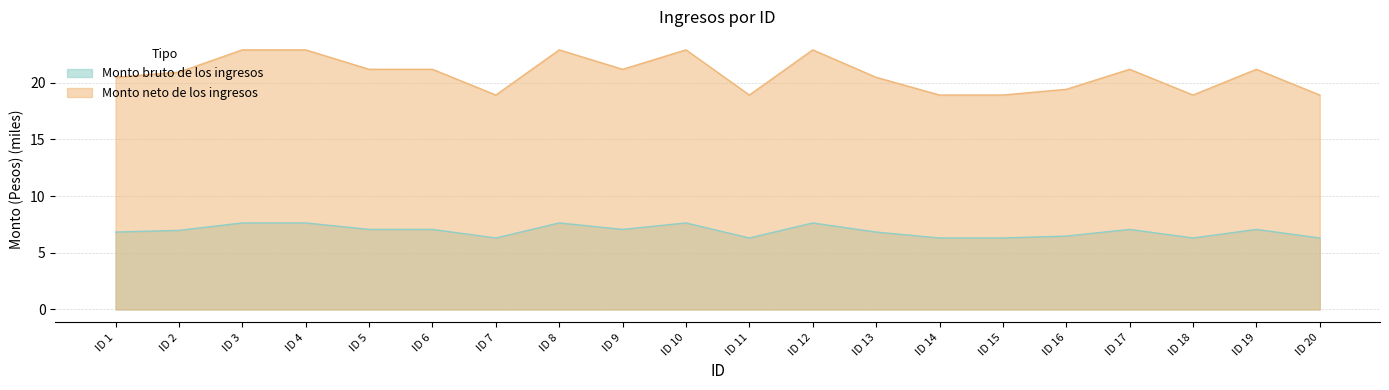

At which label does Monto neto de los ingresos first exceed 21?

ID 3